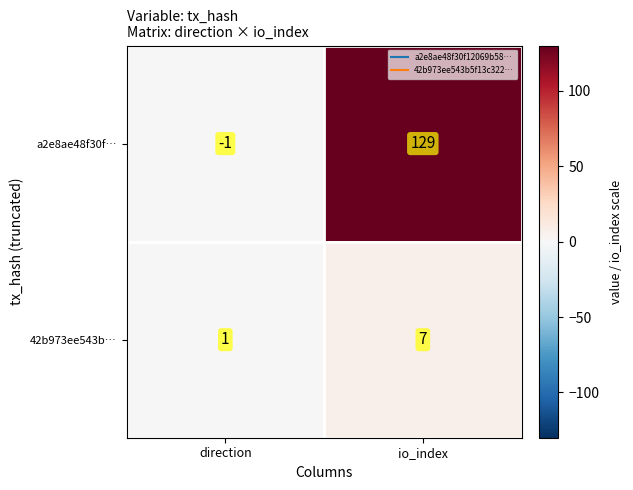

Rank the series at direction from lowest to highest value.

a2e8ae48f30f…, 42b973ee543b…